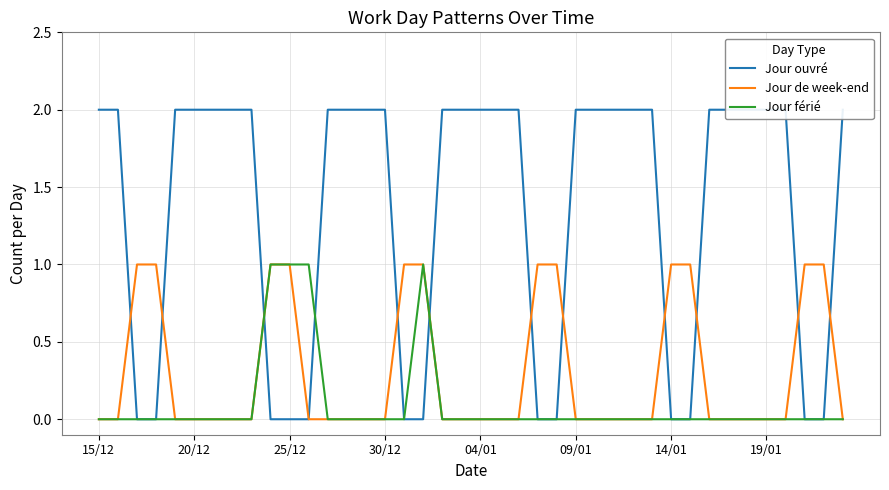

How many values in the Jour de week-end series exceed 0?

12